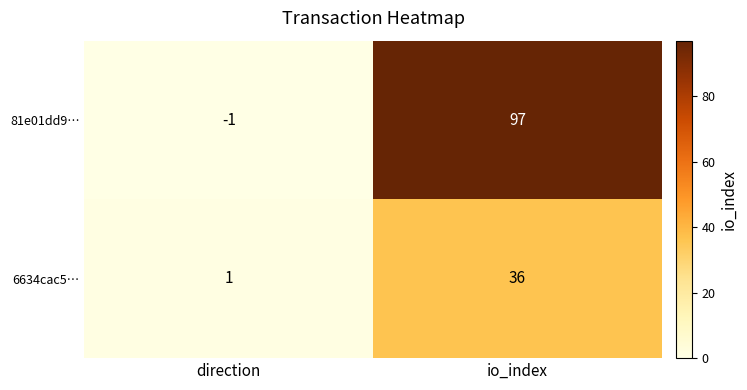

Which series has the largest total across all categories?

81e01dd9…